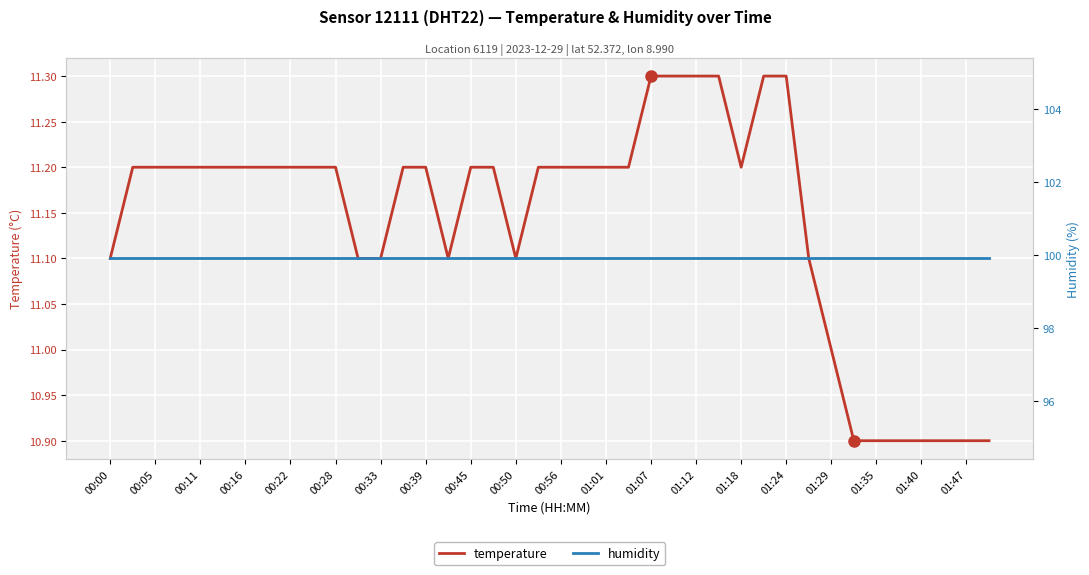

Reading left to right, list all the values displayed in this chart.

temperature: 11.1	11.2	11.2	11.2	11.2	11.2	11.2	11.2	11.2	11.2	11.2	11.1	11.1	11.2	11.2	11.1	11.2	11.2	11.1	11.2	11.2	11.2	11.2	11.2	11.3	11.3	11.3	11.3	11.2	11.3	11.3	11.1	11.0	10.9	10.9	10.9	10.9	10.9	10.9	10.9
humidity: 99.9	99.9	99.9	99.9	99.9	99.9	99.9	99.9	99.9	99.9	99.9	99.9	99.9	99.9	99.9	99.9	99.9	99.9	99.9	99.9	99.9	99.9	99.9	99.9	99.9	99.9	99.9	99.9	99.9	99.9	99.9	99.9	99.9	99.9	99.9	99.9	99.9	99.9	99.9	99.9